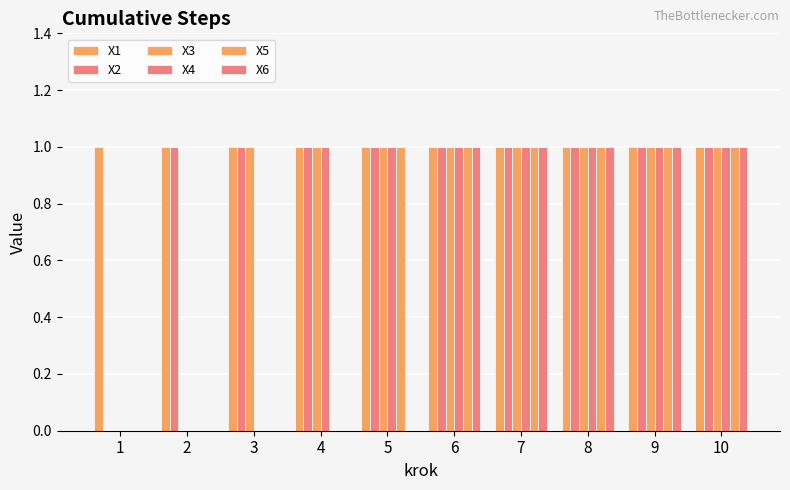

Is the value of X2 at 4 greater than the value of X3 at 9?

No